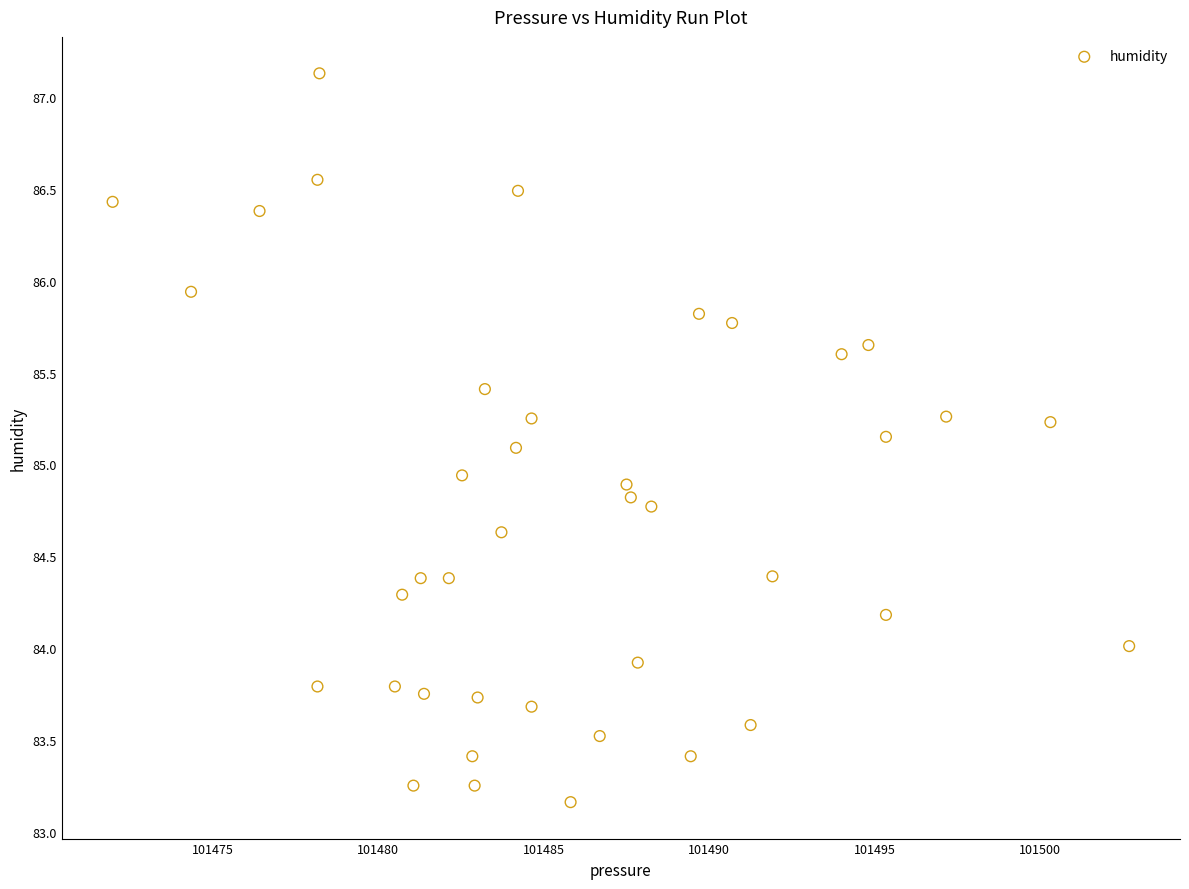

What is the range of Y values (max minus min)?

4.0